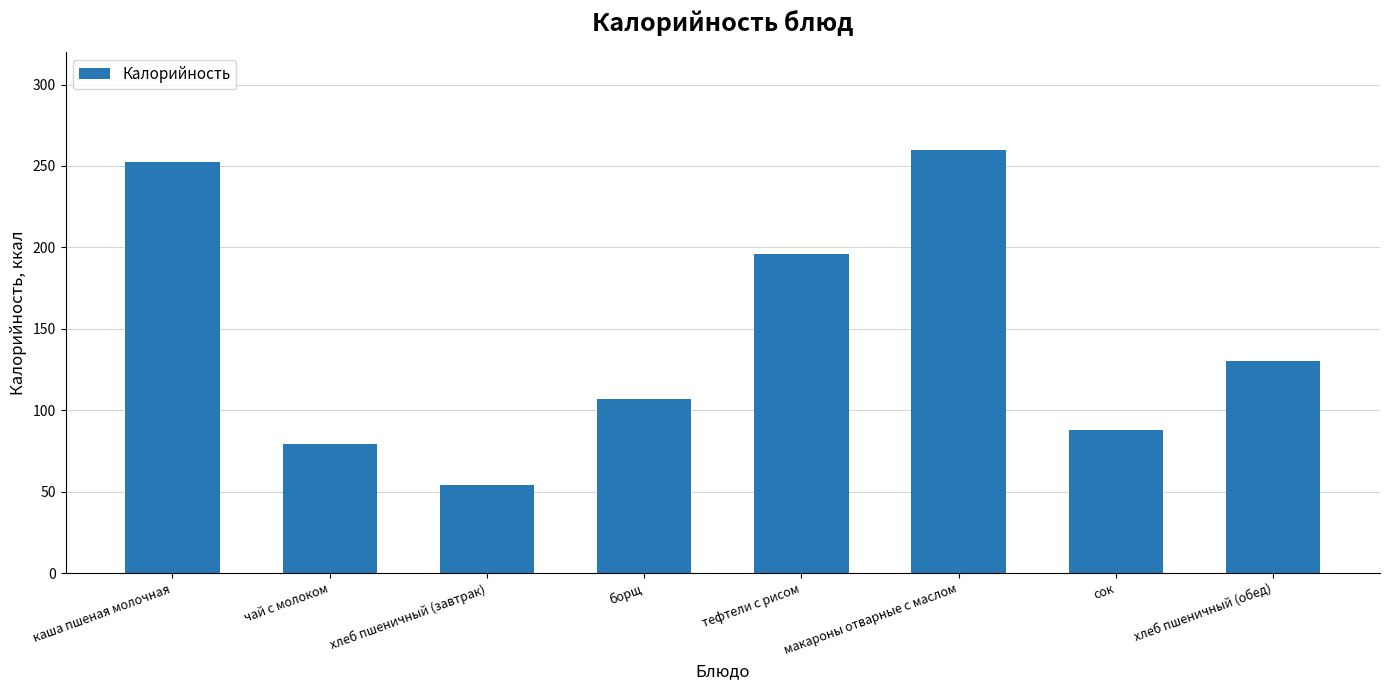

What position from the right is борщ?

5